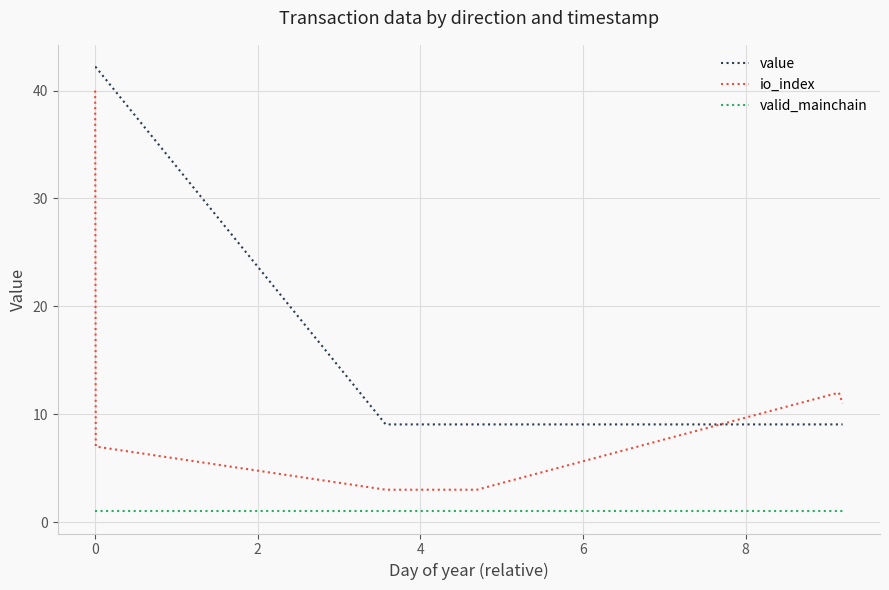

Count the number of data series in this chart.

3